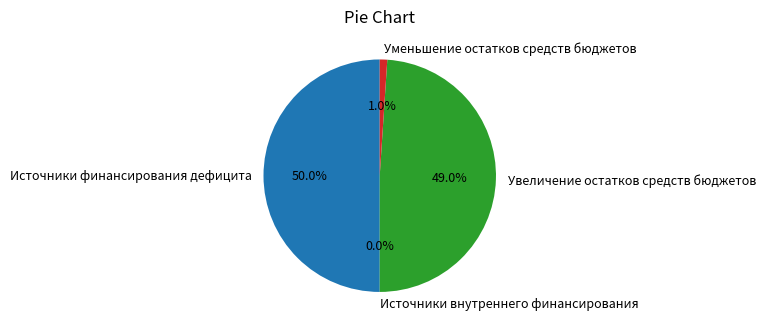

To the nearest percent, what is the difference between the largest and smallest slice percentages?

50%